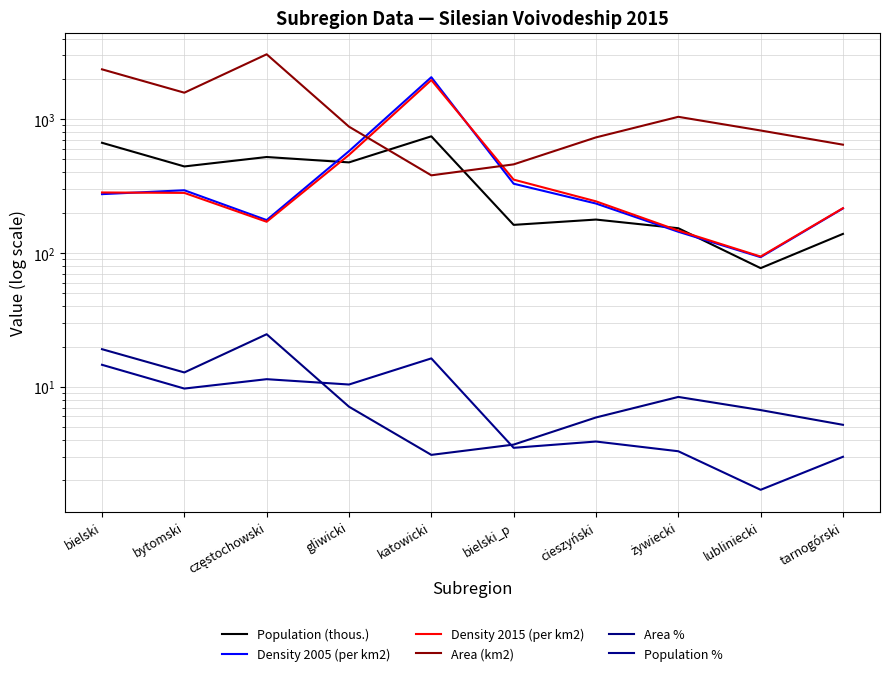

Is the value of Density 2015 (per km2) at częstochowski greater than the value of Population % at bielski_p?

Yes